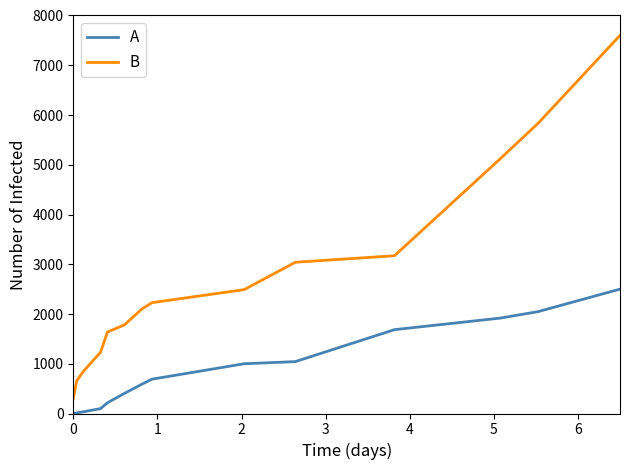

List the series in order of their overall mean, lowest first.

A, B